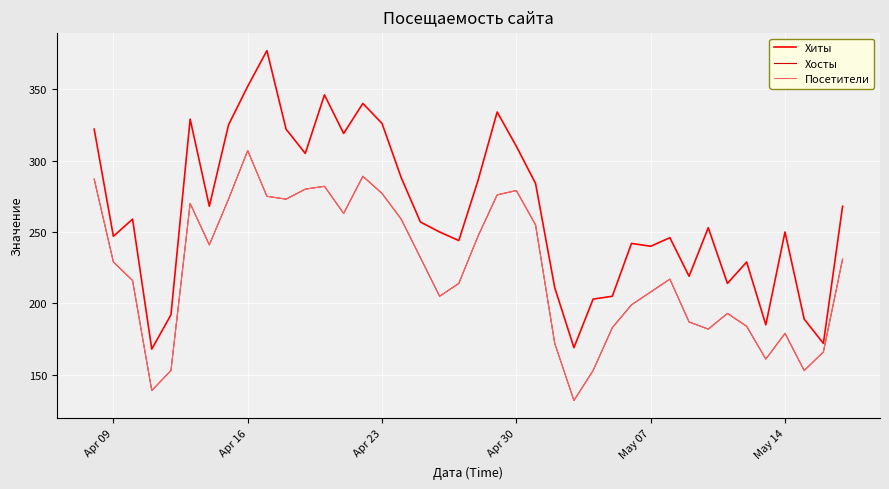

Does the chart display data point markers on the line(s)?

No